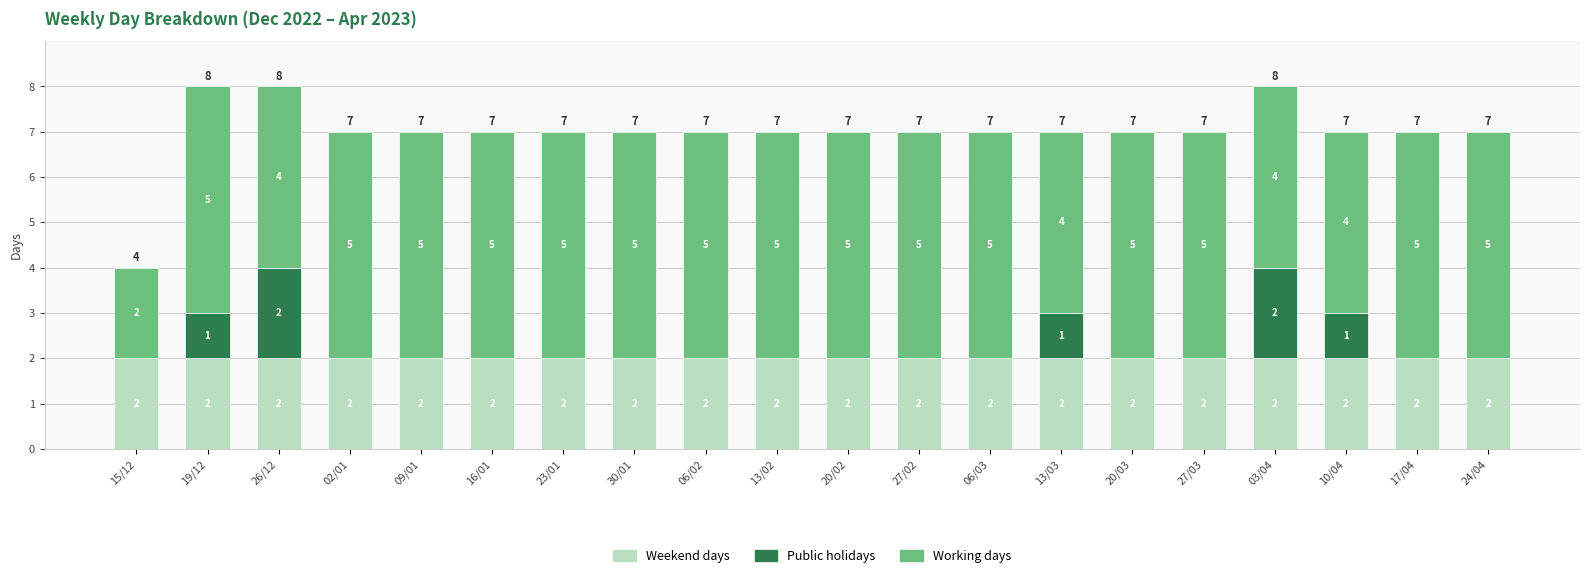

Is it true that Weekend days equals 4 at 10/04?

False